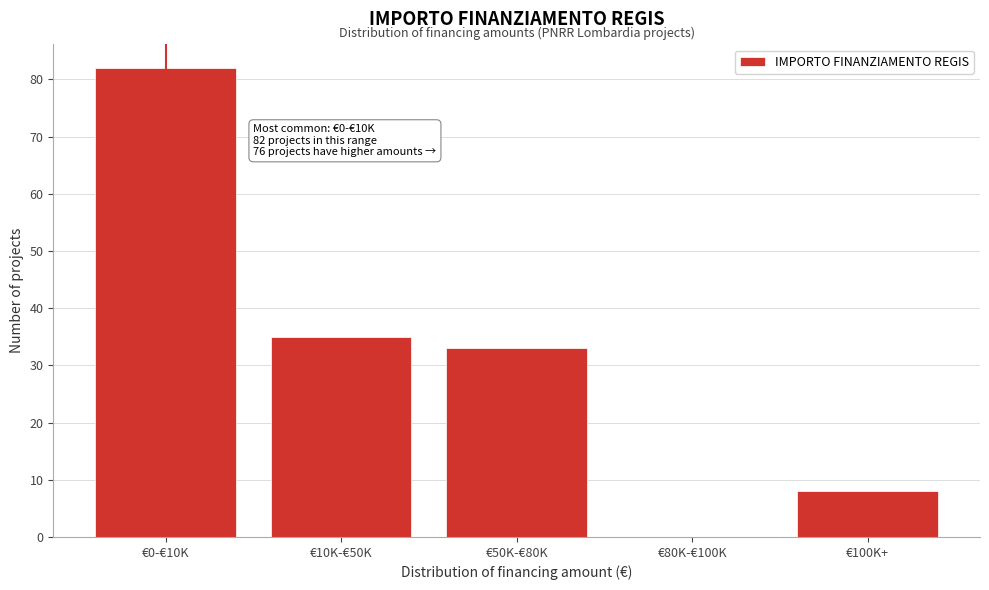

Reading right to left, transcribe all the data shown in this chart.

€100K+=8	€80K-€100K=0	€50K-€80K=33	€10K-€50K=35	€0-€10K=82